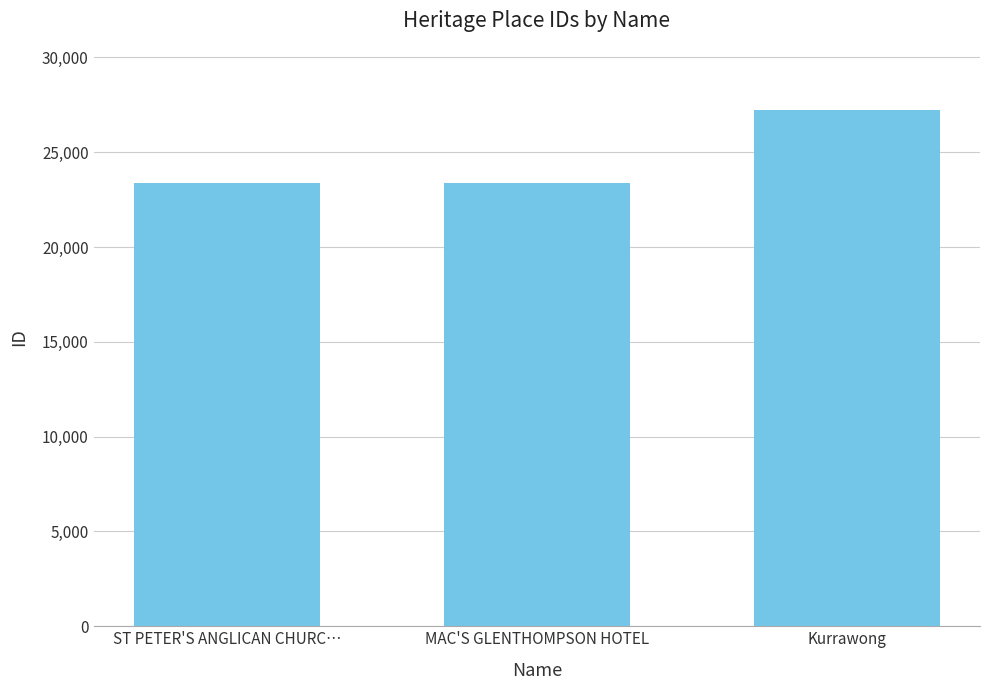

What is the label of the 3rd bar from the right?

ST PETER'S ANGLICAN CHURC…